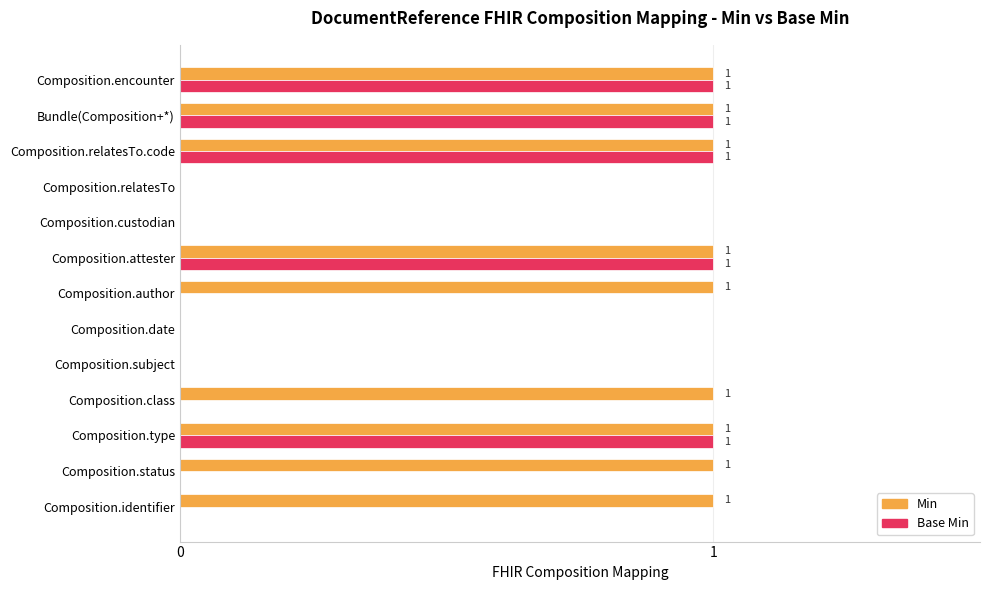

Which series has the largest total across all categories?

Min